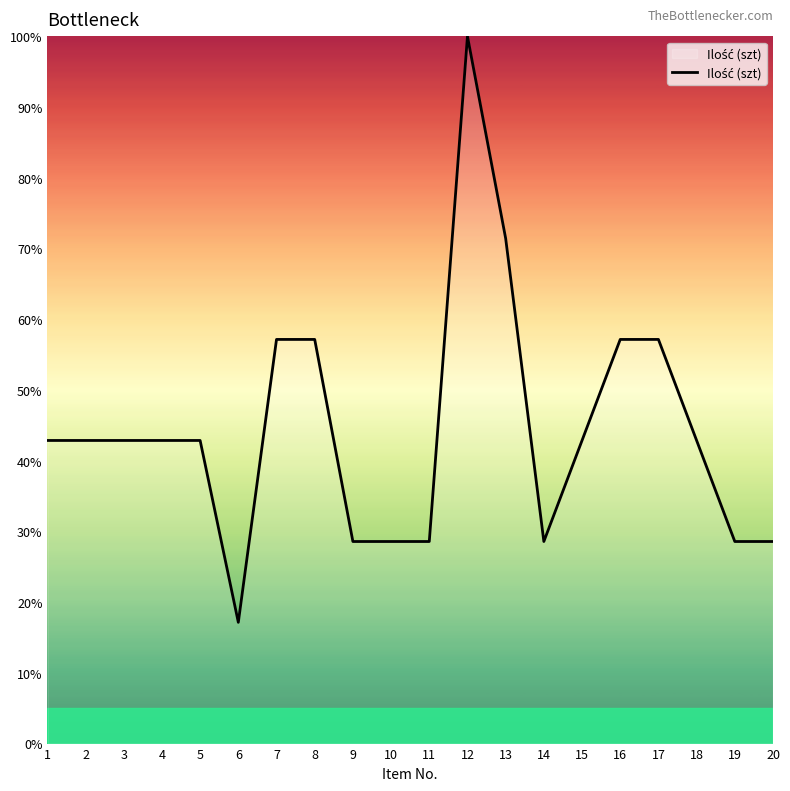

Between 15 and 10, which is larger?

15